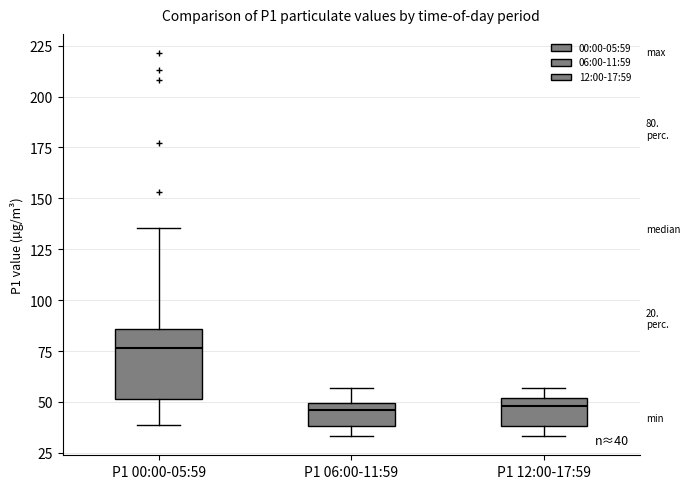

Which box is the tallest, from its lower edge to its upper edge?

P1 00:00-05:59